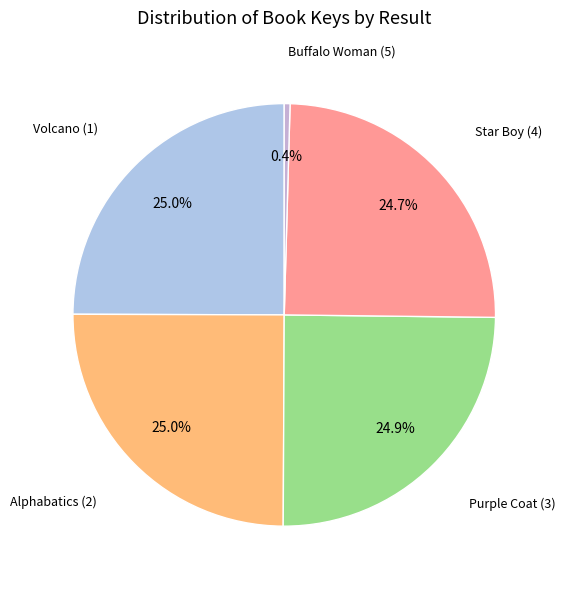

Count the number of slices in the pie.

5